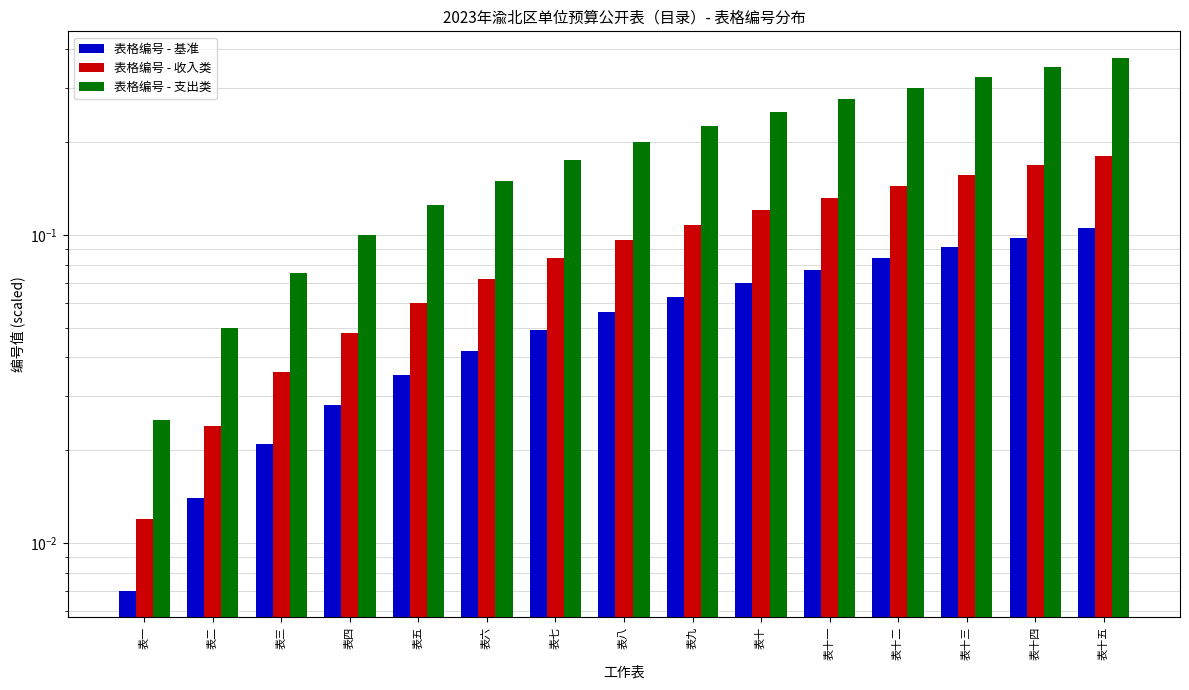

Which series has the largest total across all categories?

表格编号 - 支出类